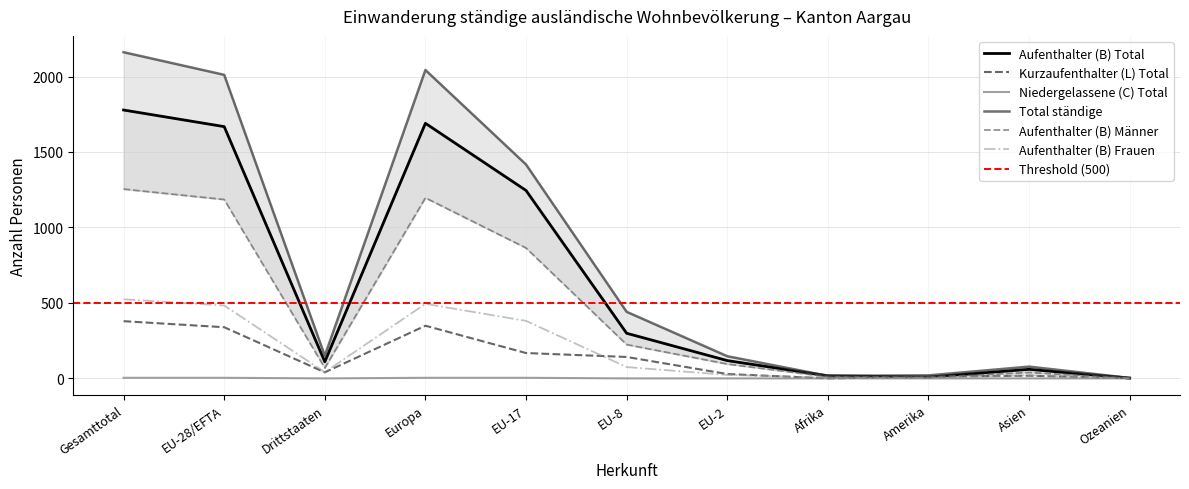

True or false: Kurzaufenthalter (L) Total has a value of 379 at Gesamttotal.

True